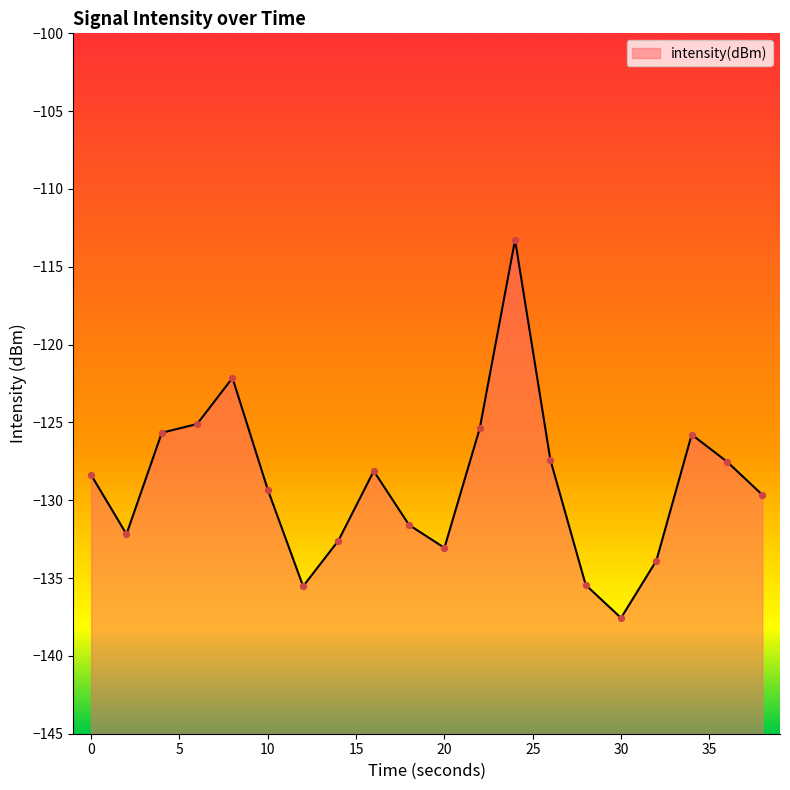

What is the change in value from 4 to 16?

-2.5